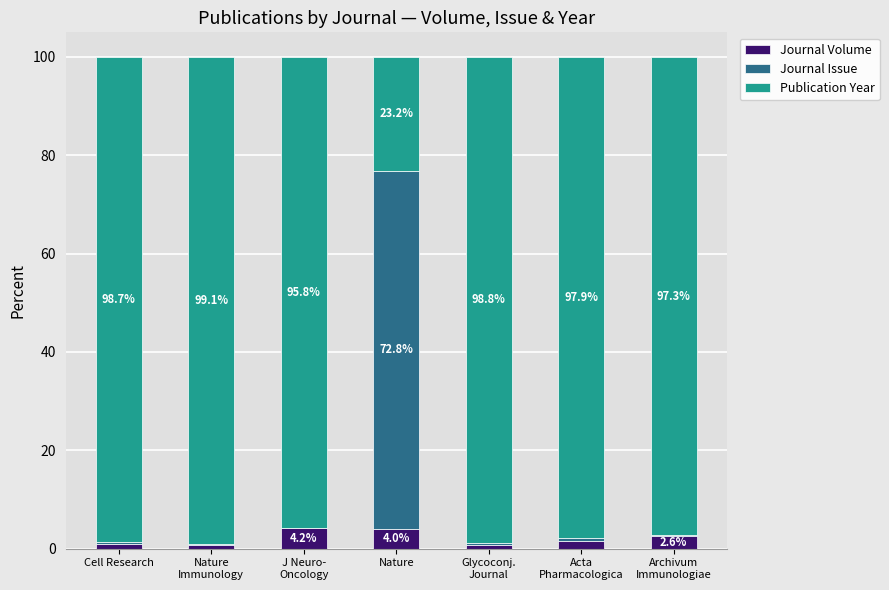

What is the maximum value for Journal Volume?

4.2